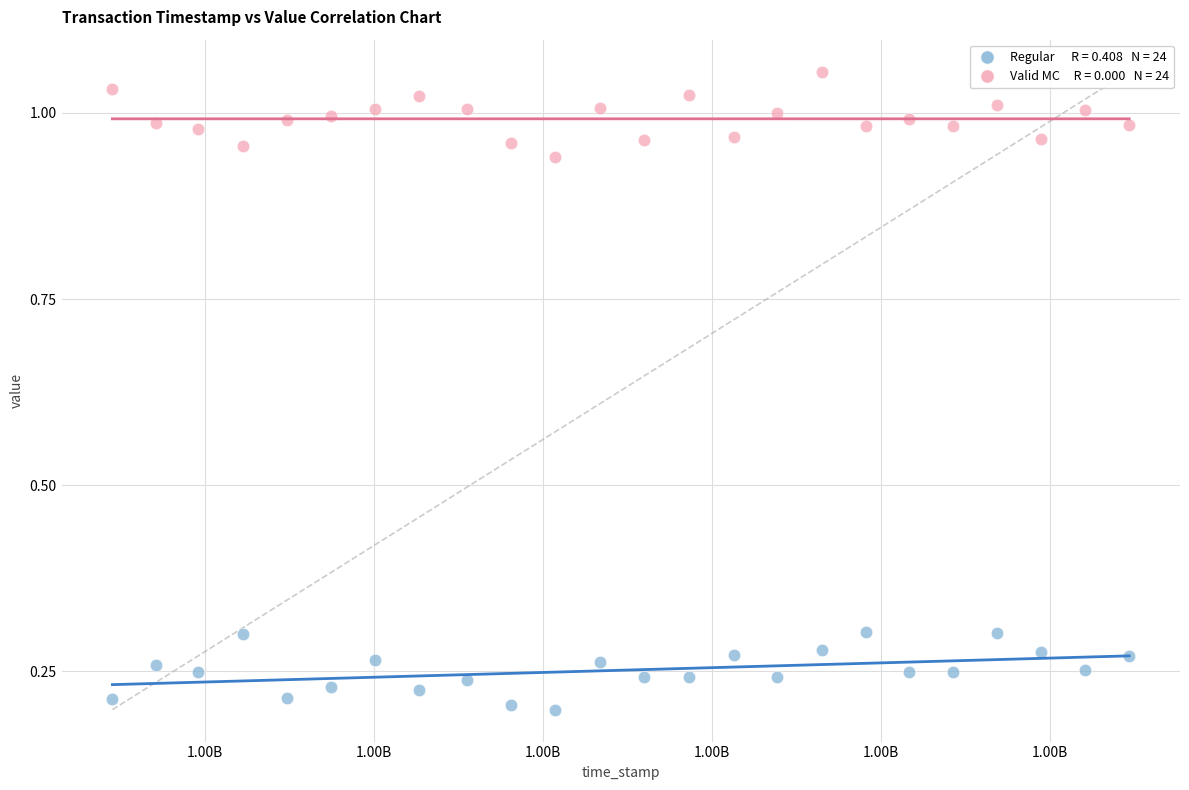

Across all data points, what is the range of X values (max minus min)?

60193202.0